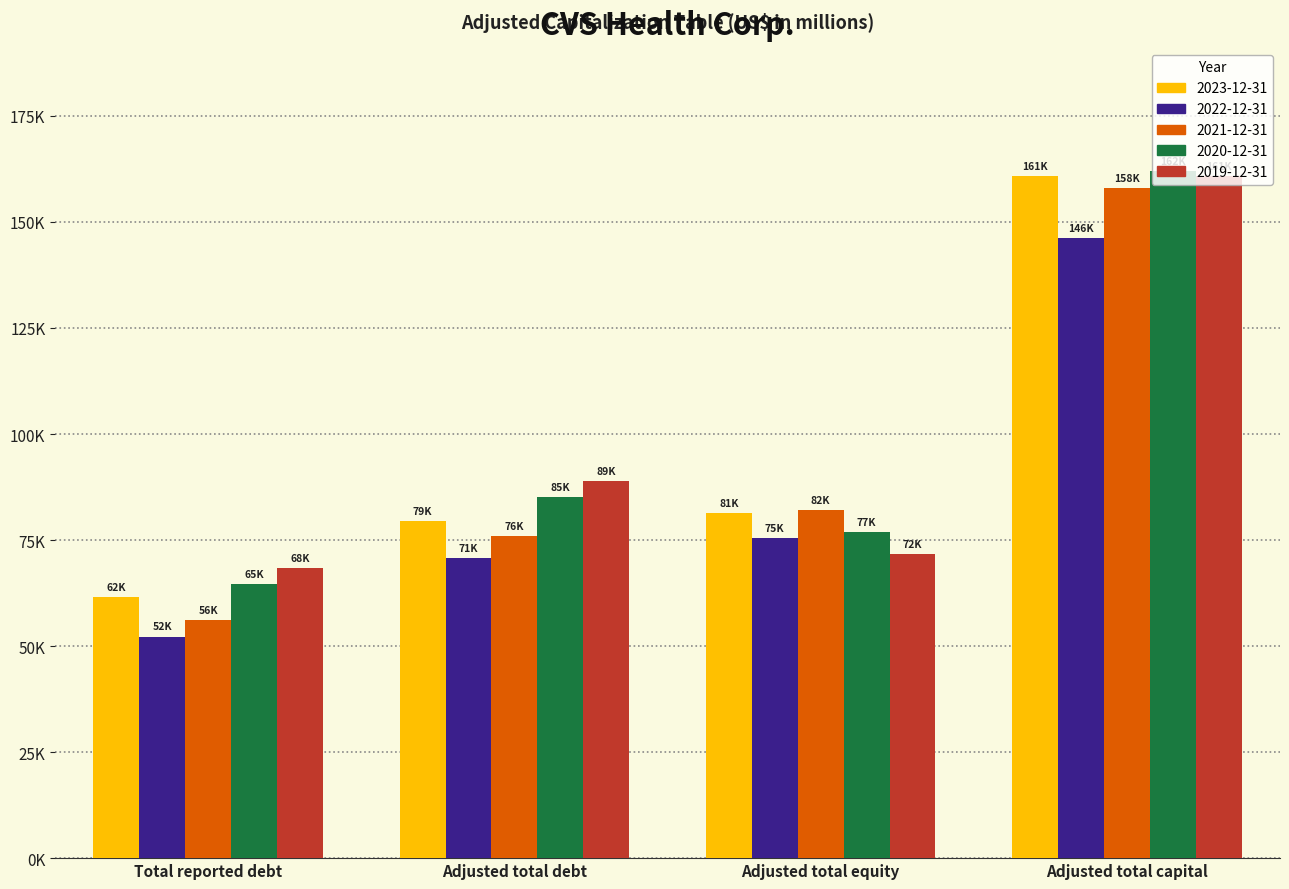

Reading left to right, transcribe all the data shown in this chart.

2023-12-31: Total reported debt=61610	Adjusted total debt=79385	Adjusted total equity=81440	Adjusted total capital=160825
2022-12-31: Total reported debt=52254	Adjusted total debt=70732	Adjusted total equity=75397	Adjusted total capital=146129
2021-12-31: Total reported debt=56176	Adjusted total debt=75999	Adjusted total equity=81990	Adjusted total capital=157989
2020-12-31: Total reported debt=64647	Adjusted total debt=85042	Adjusted total equity=76853	Adjusted total capital=161895
2019-12-31: Total reported debt=68480	Adjusted total debt=89002	Adjusted total equity=71783	Adjusted total capital=160785